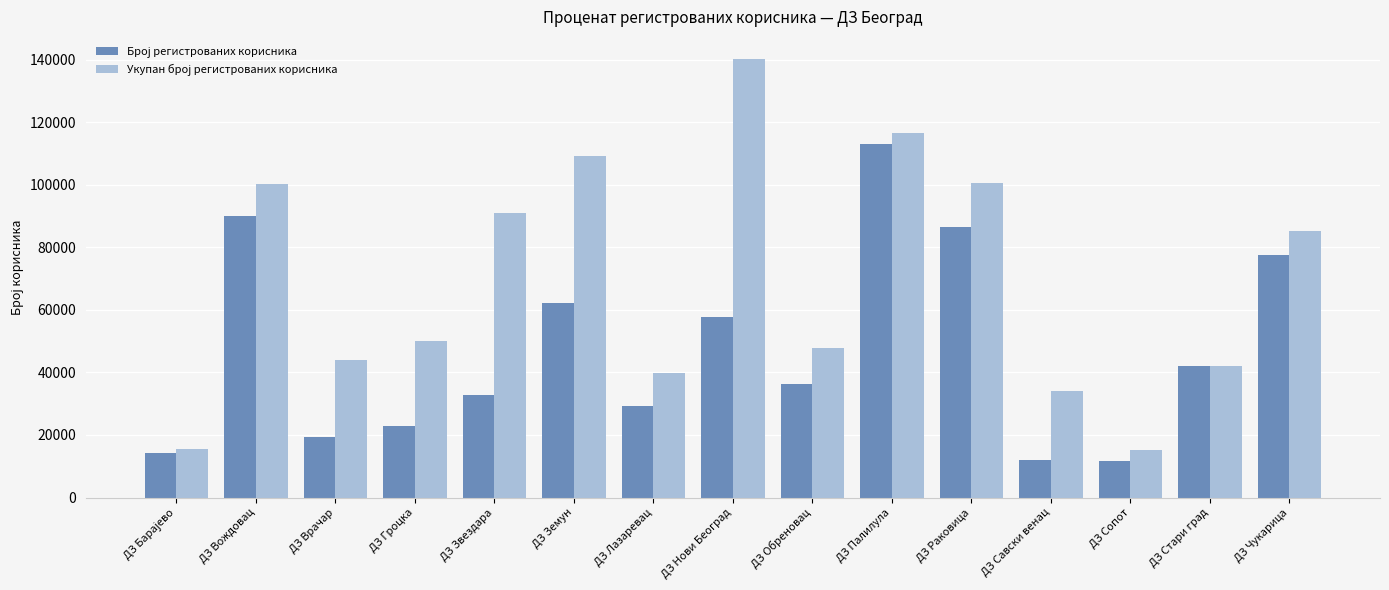

What is the spread (max minus min) of values at ДЗ Врачар?

24685